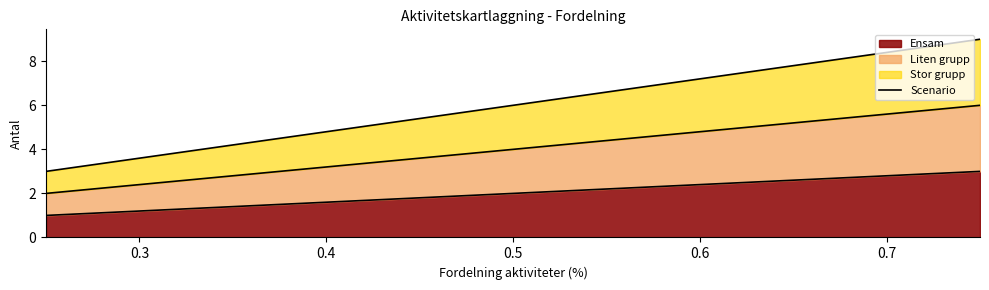

What is the value of the Stor grupp (line) point at the 2nd from the left?

9